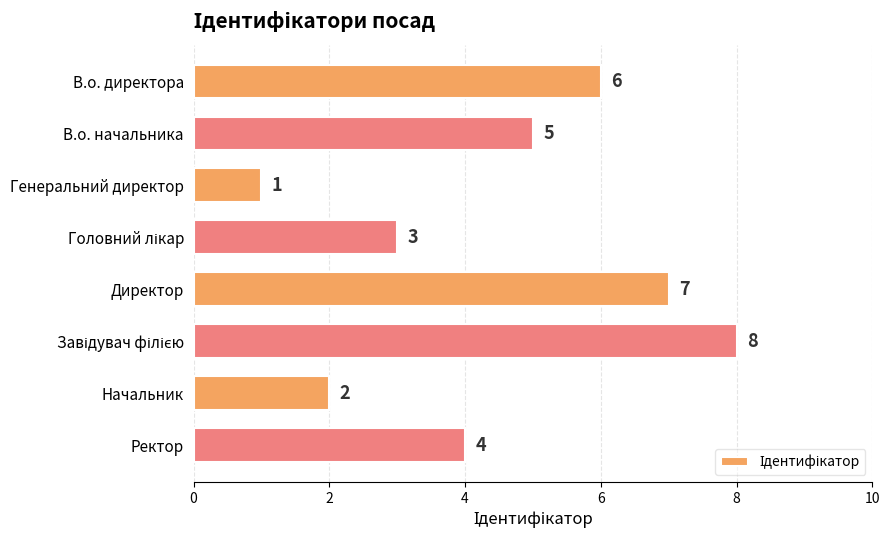

Does the chart contain any negative values?

No